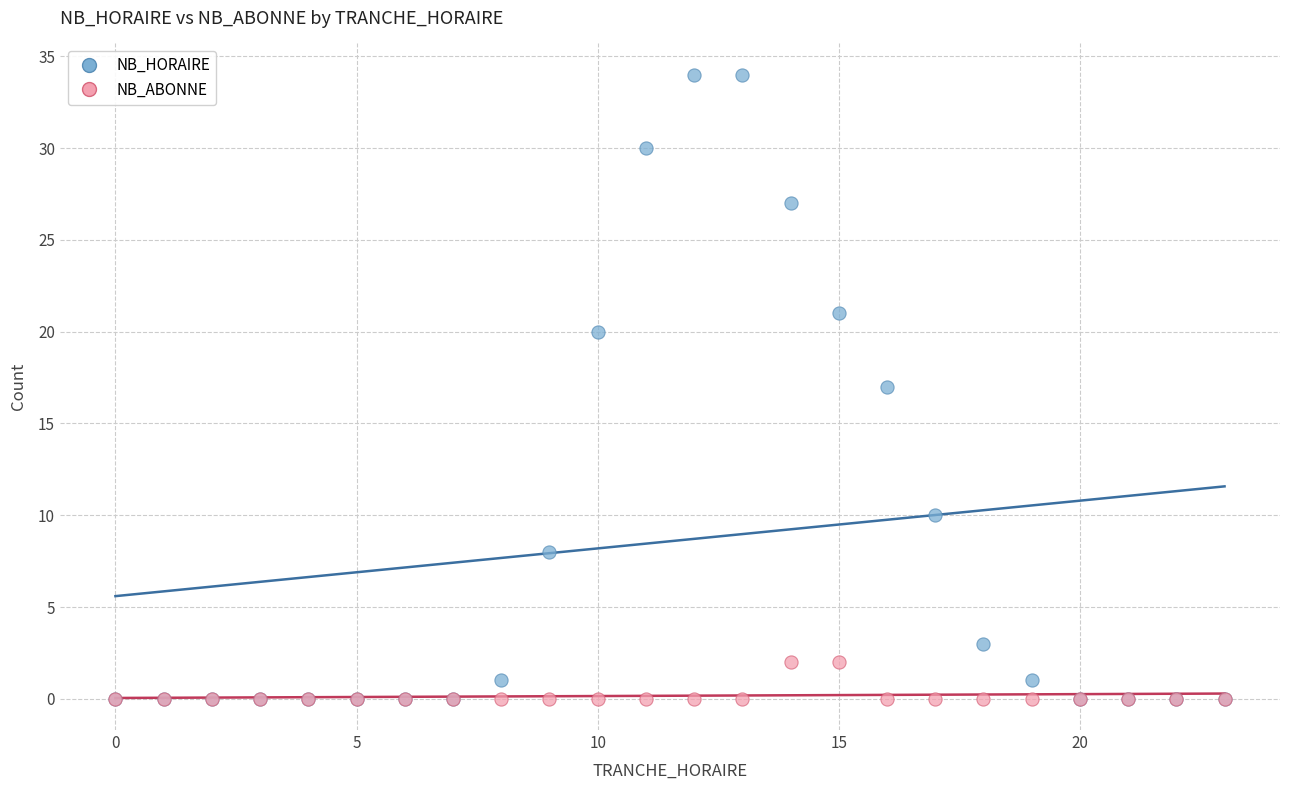

Which series has the widest spread of Y values?

NB_HORAIRE